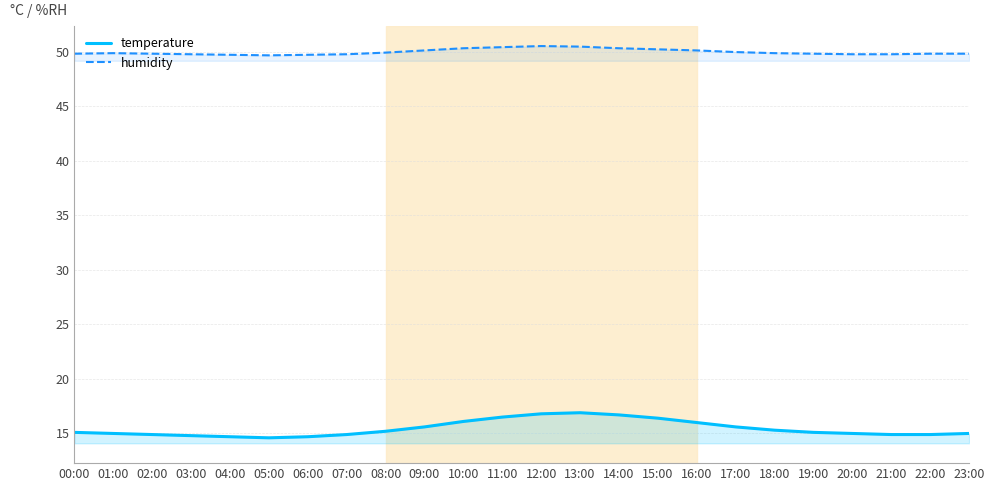

At which category does the chart reach its minimum across all series?

05:00